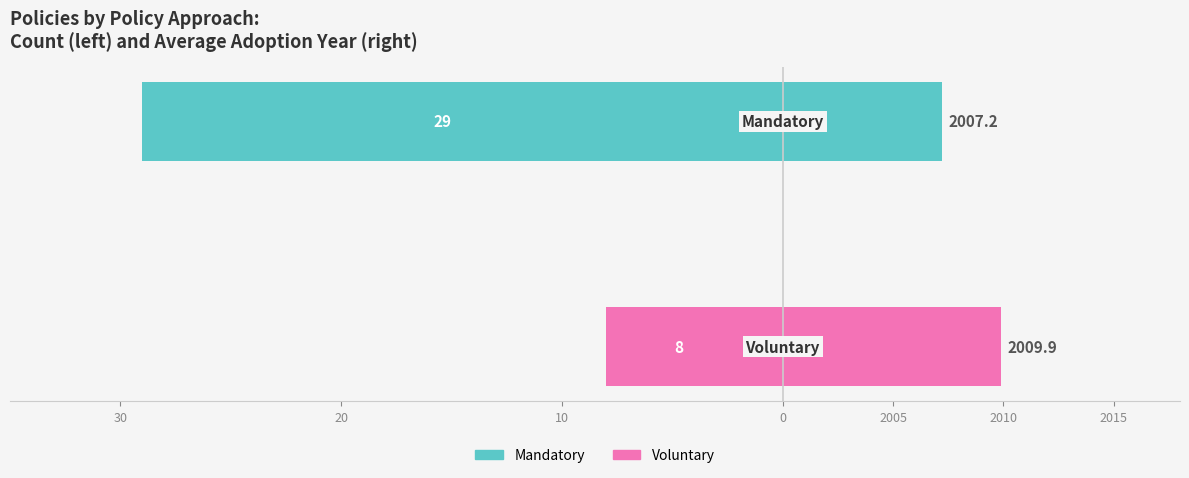

What is the value of the Count bar at the 1st from the left?

-29.0